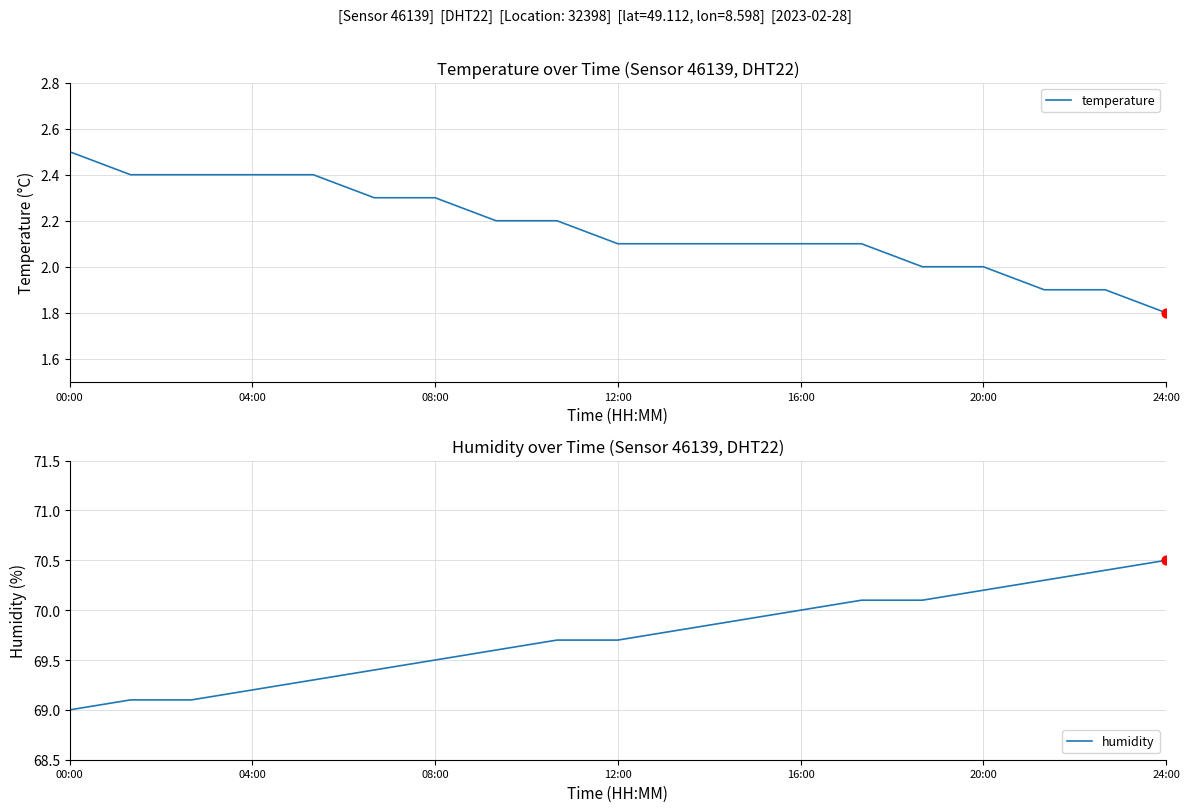

At how many categories does at least one series exceed 43?

19